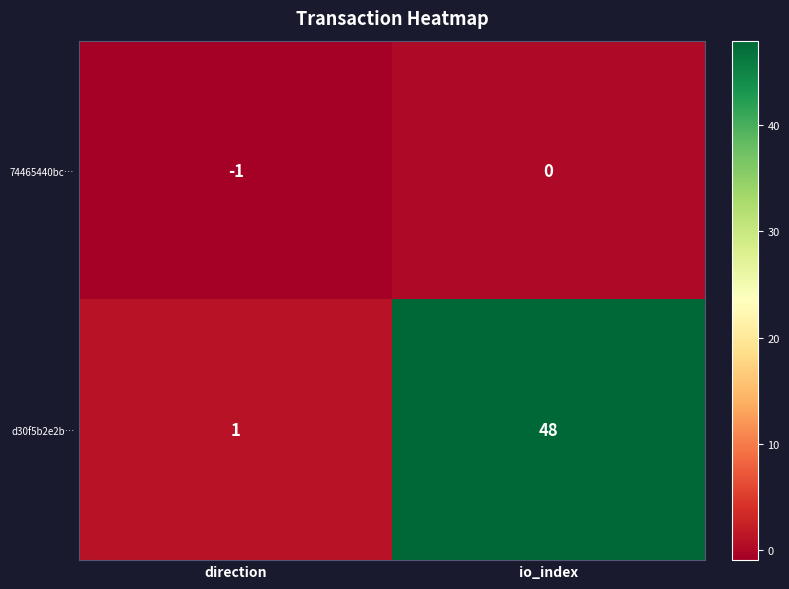

The d30f5b2e2b… series shows 48 at io_index. True or false?

True